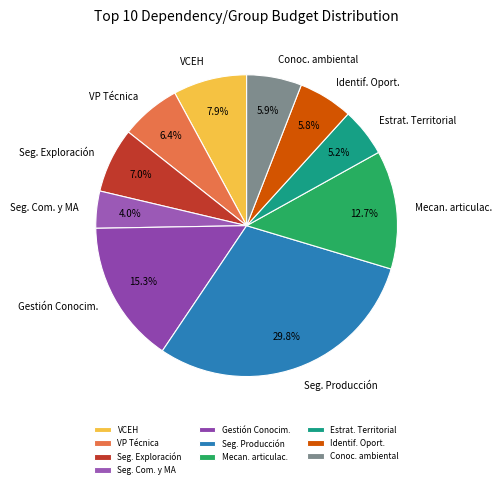

Do Identif. Oport. and Mecan. articulac. together represent more than half of the pie?

No